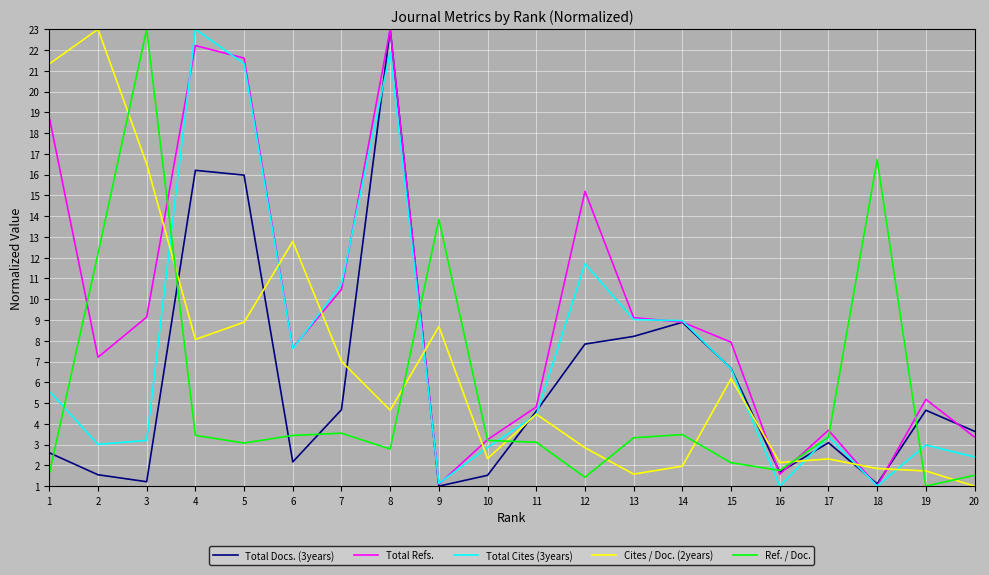

True or false: Total Refs. has a value of 4.4 at 10.

False